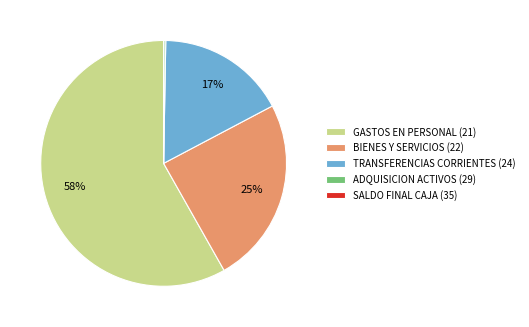

To the nearest percent, what percentage of the pie is GASTOS EN PERSONAL (21)?

58%